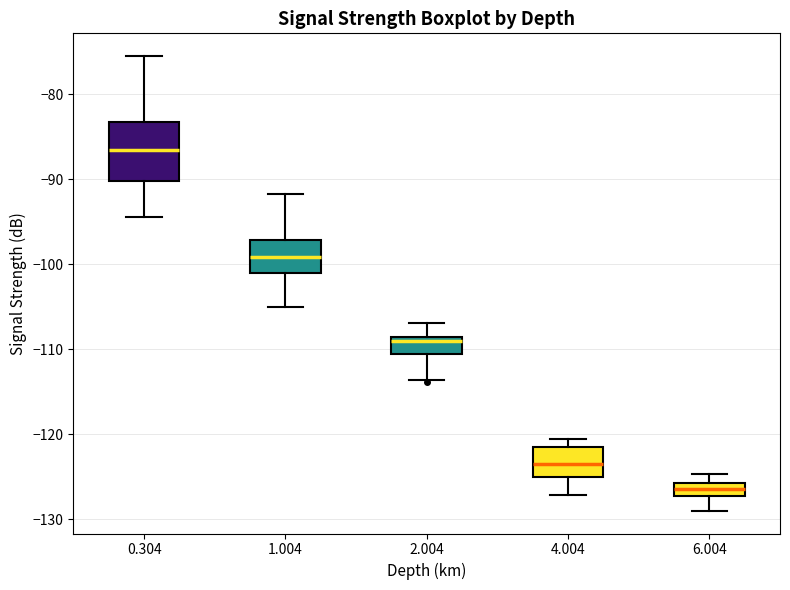

Which box has the lowest median line?

6.004